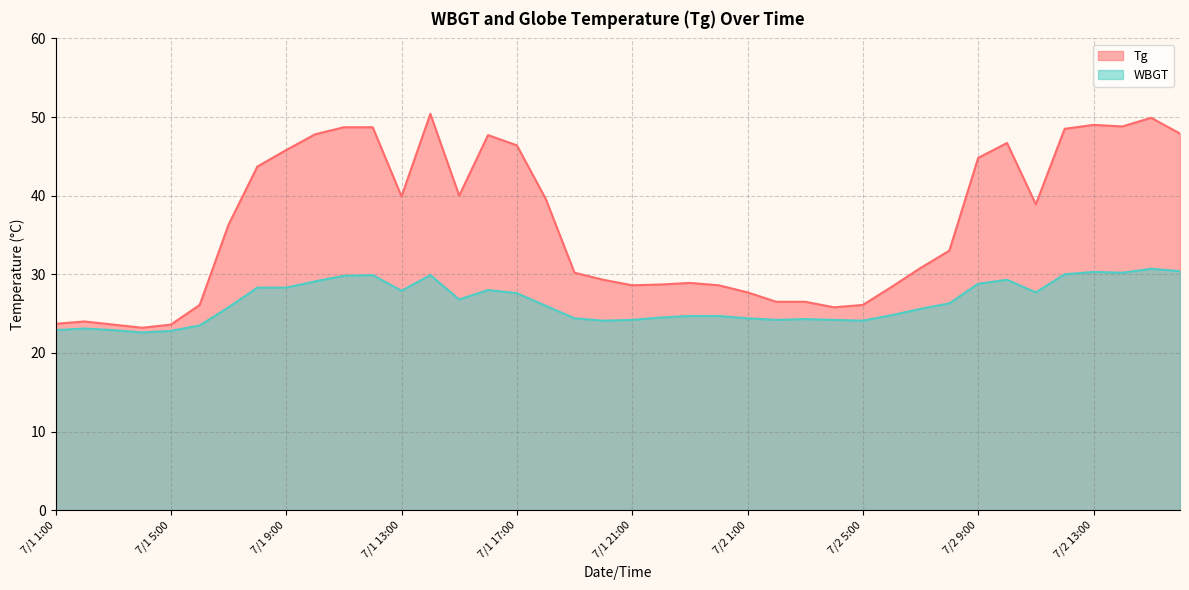

Reading left to right, transcribe all the data shown in this chart.

Tg: 7/1 1:00=23.7	7/1 2:00=24.0	7/1 3:00=23.6	7/1 4:00=23.2	7/1 5:00=23.6	7/1 6:00=26.1	7/1 7:00=36.3	7/1 8:00=43.7	7/1 9:00=45.8	7/1 10:00=47.8	7/1 11:00=48.7	7/1 12:00=48.7	7/1 13:00=39.9	7/1 14:00=50.4	7/1 15:00=40.0	7/1 16:00=47.7	7/1 17:00=46.4	7/1 18:00=39.6	7/1 19:00=30.2	7/1 20:00=29.3	7/1 21:00=28.6	7/1 22:00=28.7	7/1 23:00=28.9	7/1 24:00=28.6	7/2 1:00=27.7	7/2 2:00=26.5	7/2 3:00=26.5	7/2 4:00=25.8	7/2 5:00=26.1	7/2 6:00=28.4	7/2 7:00=30.8	7/2 8:00=33.0	7/2 9:00=44.8	7/2 10:00=46.7	7/2 11:00=38.9	7/2 12:00=48.5	7/2 13:00=49.0	7/2 14:00=48.8	7/2 15:00=49.9	7/2 16:00=47.9
WBGT: 7/1 1:00=22.9	7/1 2:00=23.1	7/1 3:00=22.9	7/1 4:00=22.6	7/1 5:00=22.8	7/1 6:00=23.5	7/1 7:00=25.8	7/1 8:00=28.3	7/1 9:00=28.3	7/1 10:00=29.1	7/1 11:00=29.8	7/1 12:00=29.9	7/1 13:00=27.9	7/1 14:00=29.9	7/1 15:00=26.8	7/1 16:00=28.0	7/1 17:00=27.6	7/1 18:00=26.0	7/1 19:00=24.4	7/1 20:00=24.1	7/1 21:00=24.2	7/1 22:00=24.5	7/1 23:00=24.7	7/1 24:00=24.7	7/2 1:00=24.4	7/2 2:00=24.2	7/2 3:00=24.3	7/2 4:00=24.2	7/2 5:00=24.1	7/2 6:00=24.8	7/2 7:00=25.6	7/2 8:00=26.3	7/2 9:00=28.8	7/2 10:00=29.3	7/2 11:00=27.7	7/2 12:00=30.0	7/2 13:00=30.3	7/2 14:00=30.2	7/2 15:00=30.7	7/2 16:00=30.4